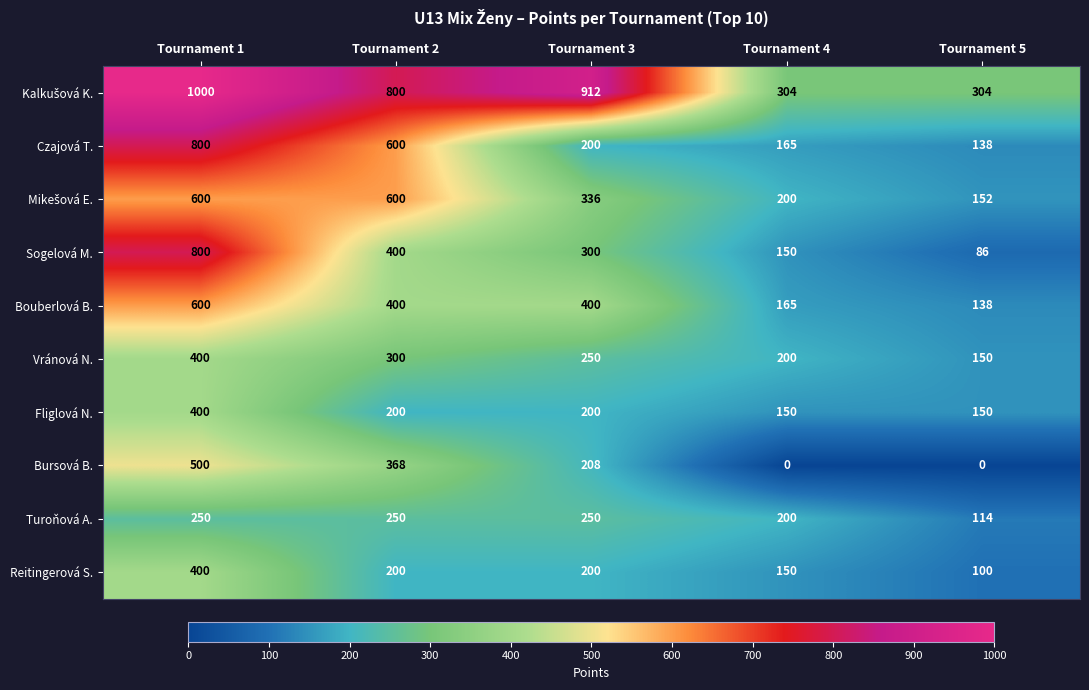

At which label does Bouberlová B. first exceed 400?

Tournament 1